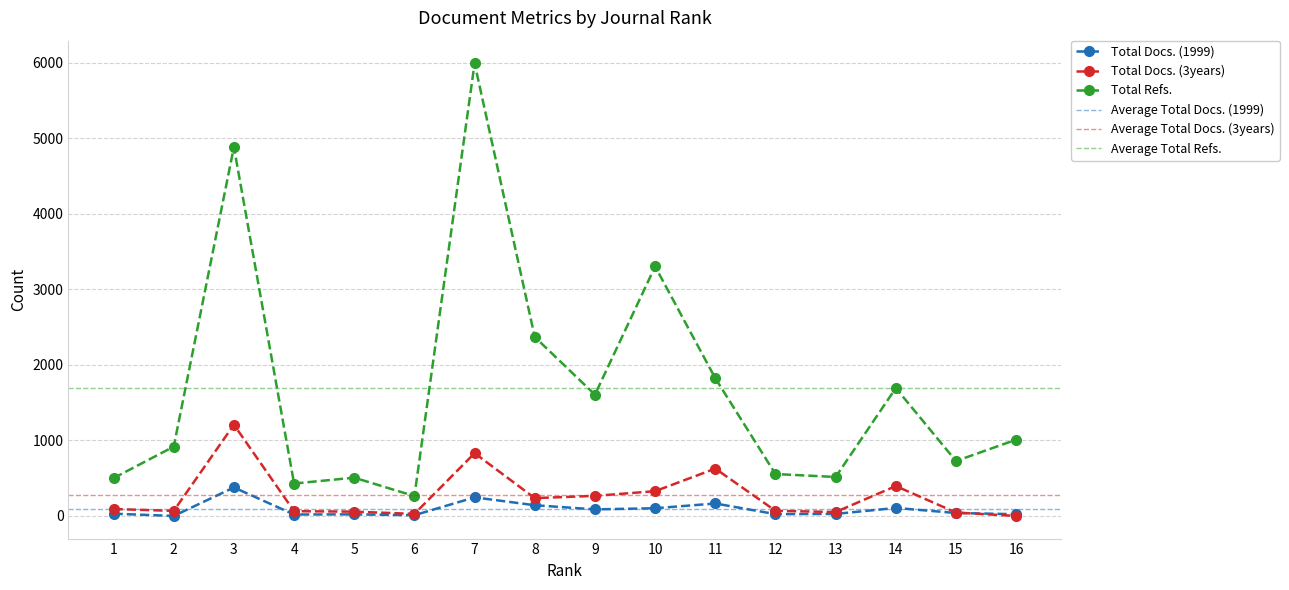

What is the total value across all series at 13?

595